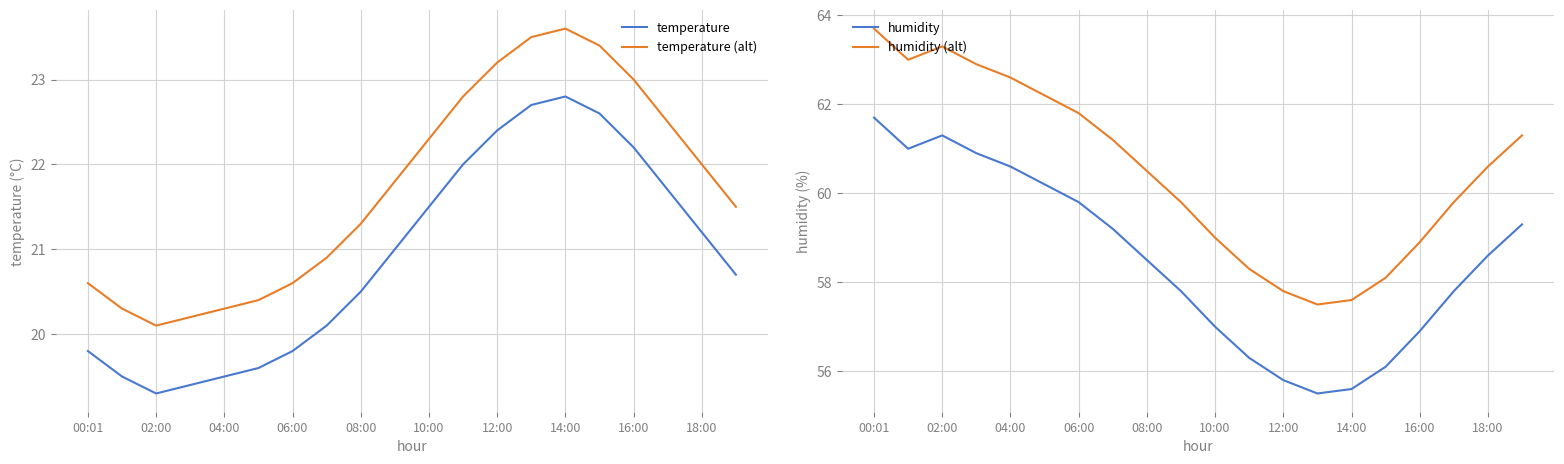

What is the lowest value of the temperature series?

19.3